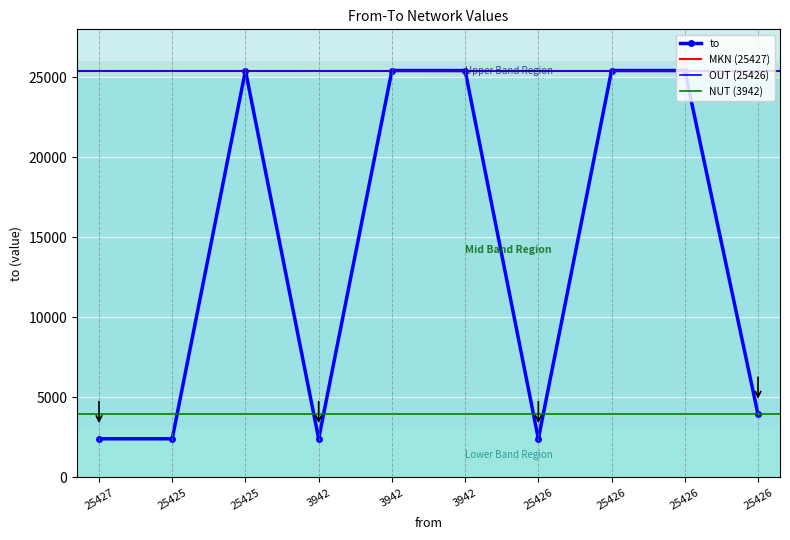

Read the value at 25426, to the nearest 10.

25420